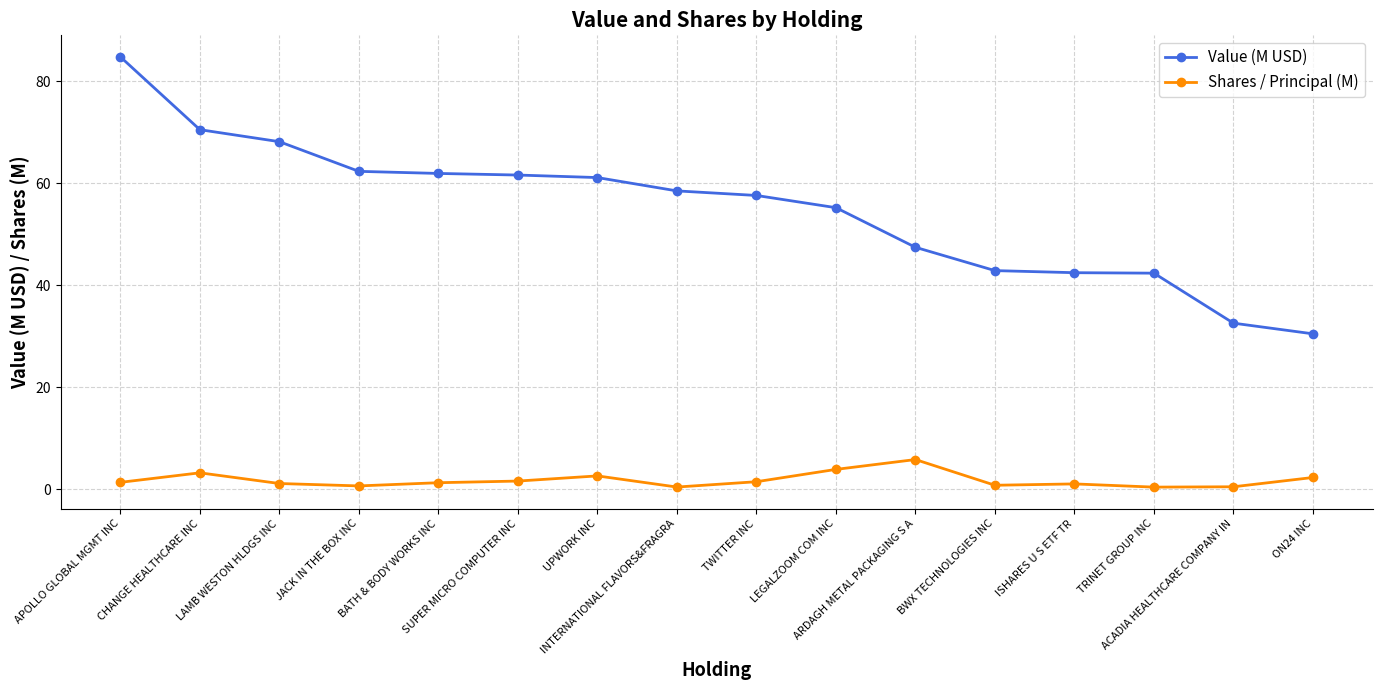

Rank the series by their average value, from lowest to highest.

Shares / Principal (M), Value (M USD)